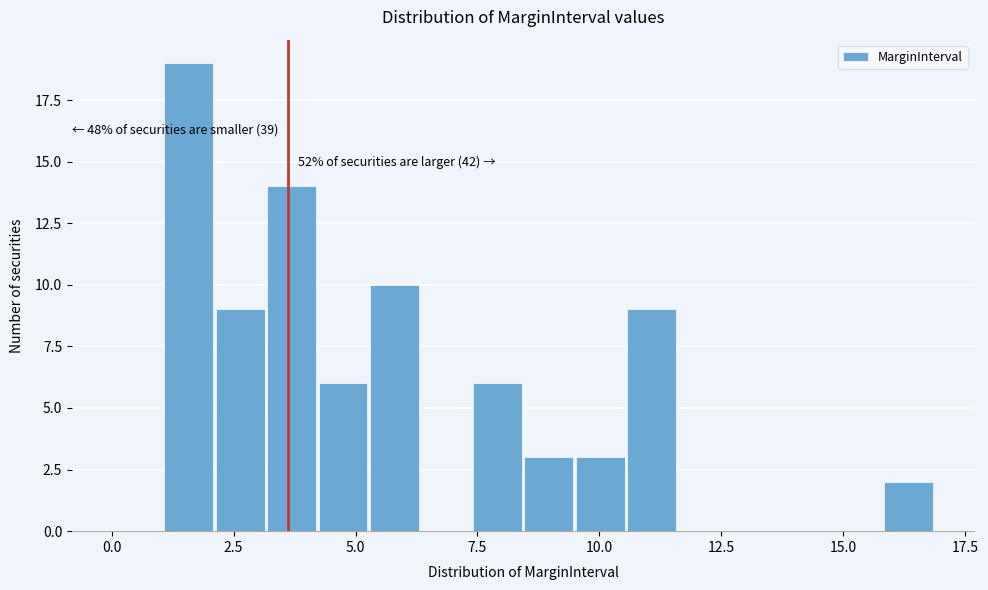

Around what value on the x-axis is the tallest bar? Give the approximate position of its centre, as read against the axis.

1.5